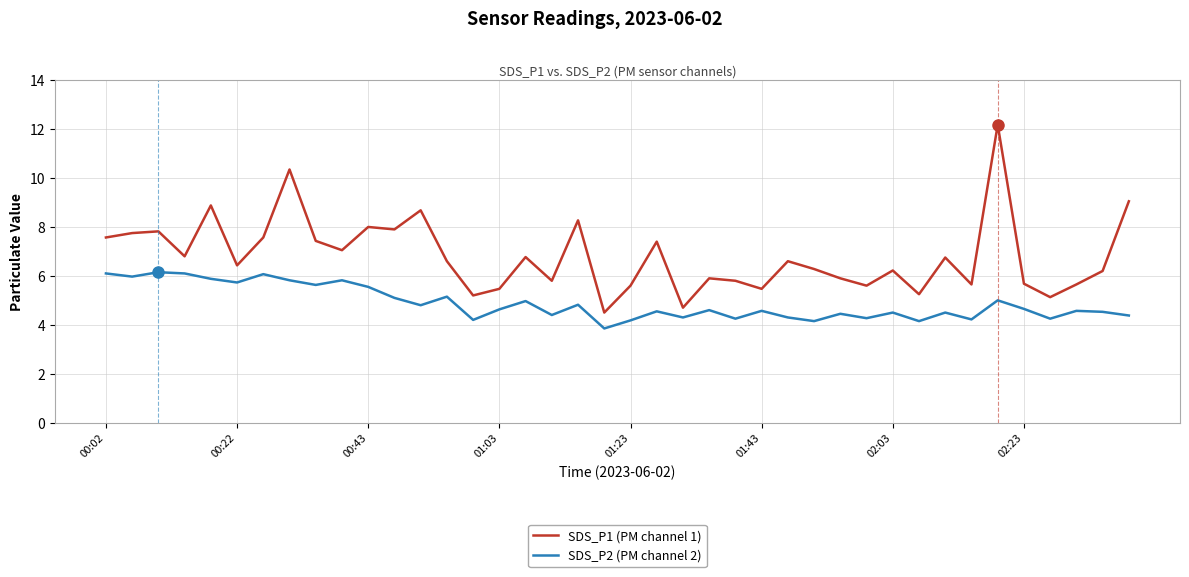

What is the difference between the maximum and minimum values in the SDS_P2 (PM channel 2) series?

2.3